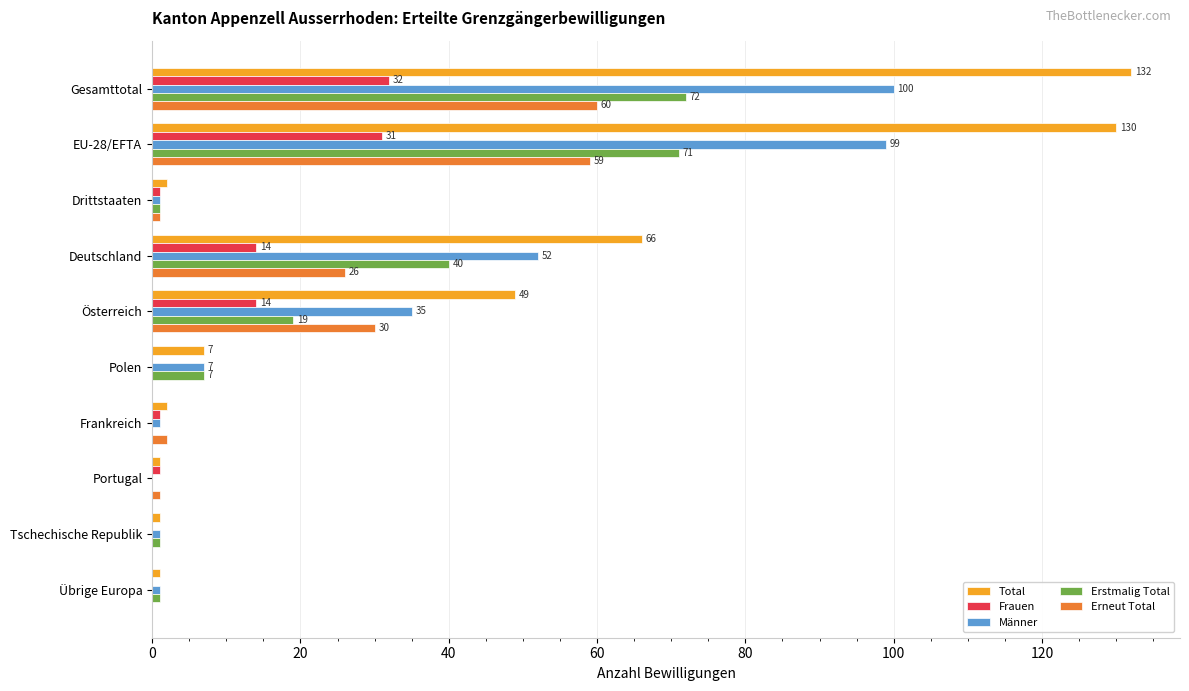

Which series changed the most between EU-28/EFTA and Portugal?

Total